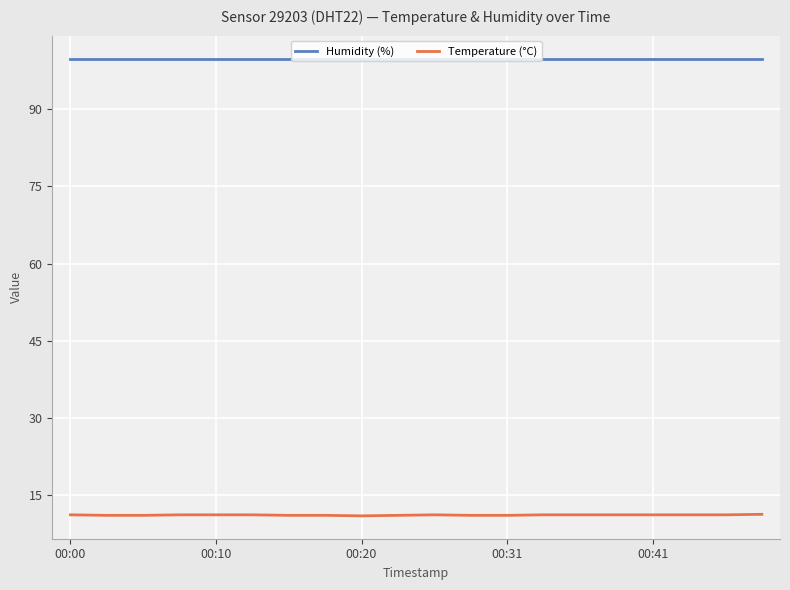

What is the value of the Humidity (%) point at the 18th from the left?

99.9